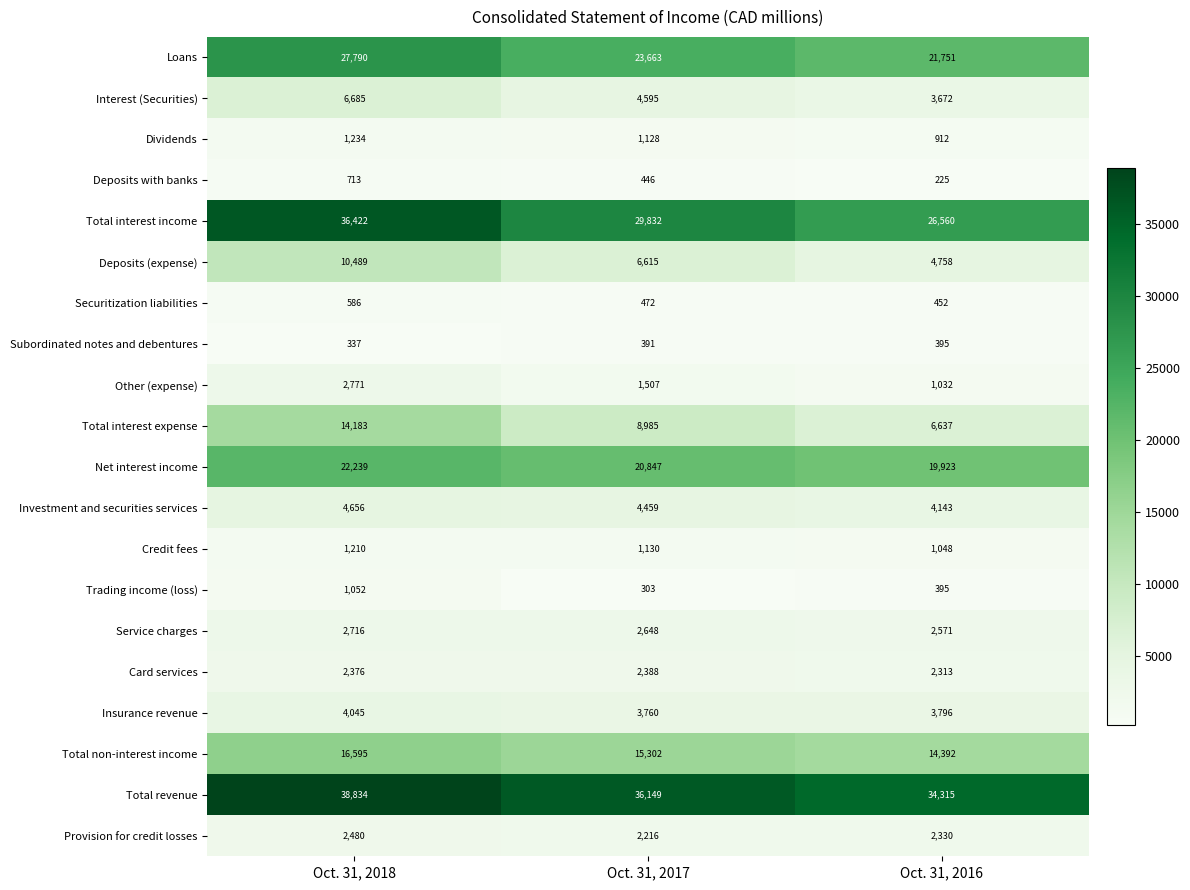

Read the Other (expense) value at Oct. 31, 2016, to the nearest 100.

1000